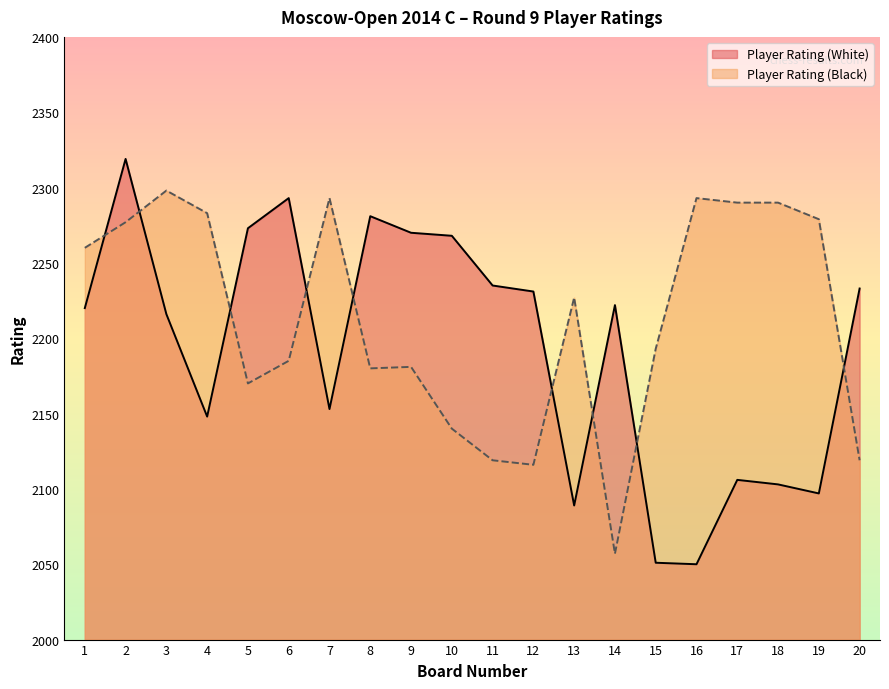

What is the approximate value of Player Rating (Black) at 5?

2170